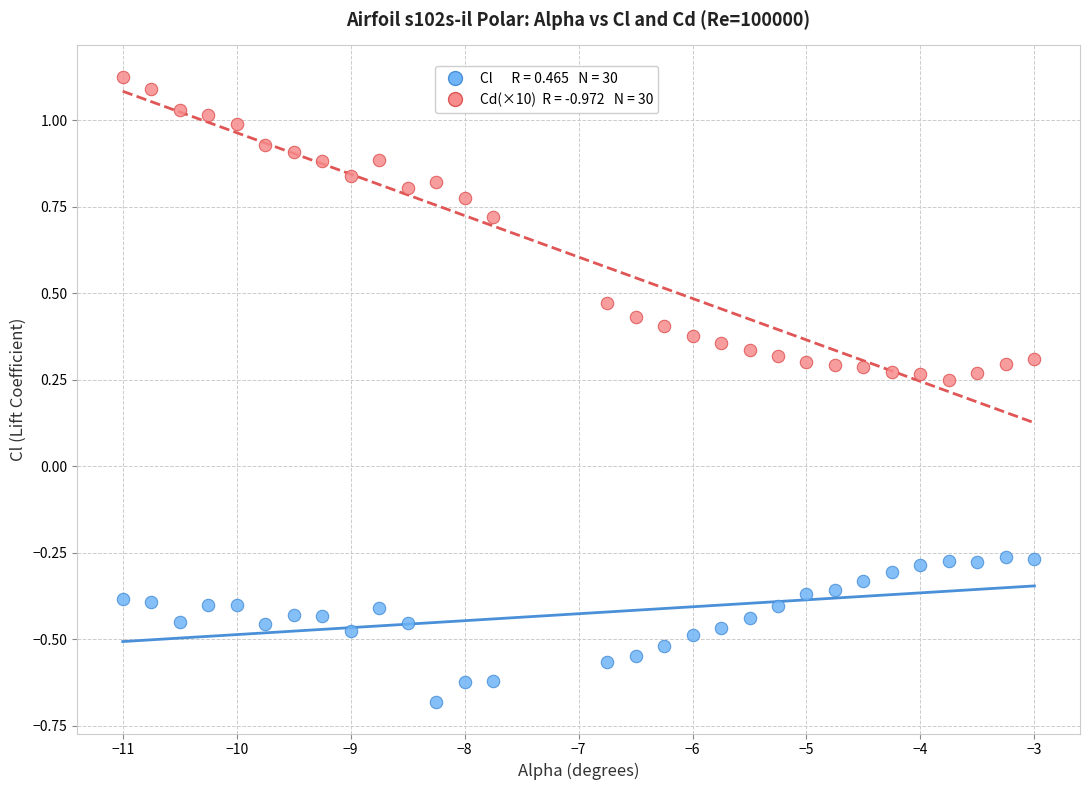

Across all data points, what is the range of Y values (max minus min)?

1.8